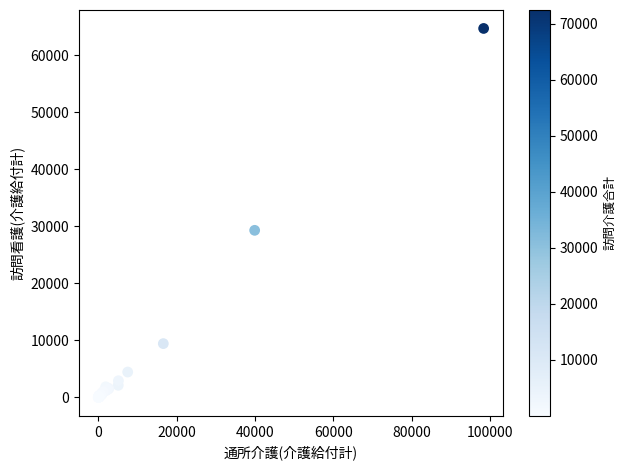

What Y value in the scatter plot is closest to 32346?

29292